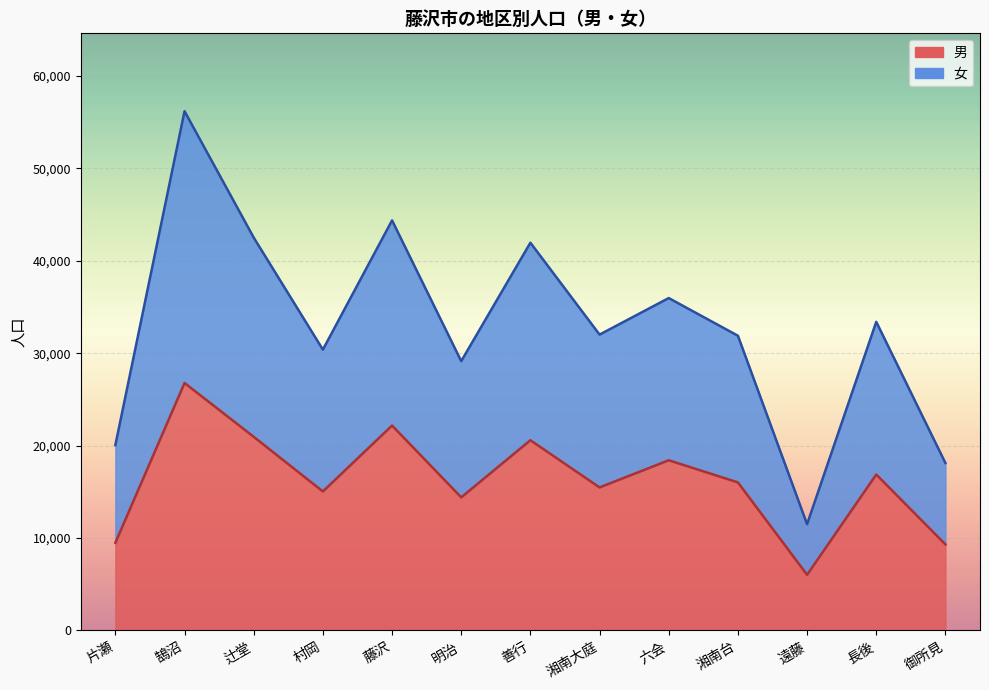

The 男 series shows 15038 at 村岡. True or false?

True